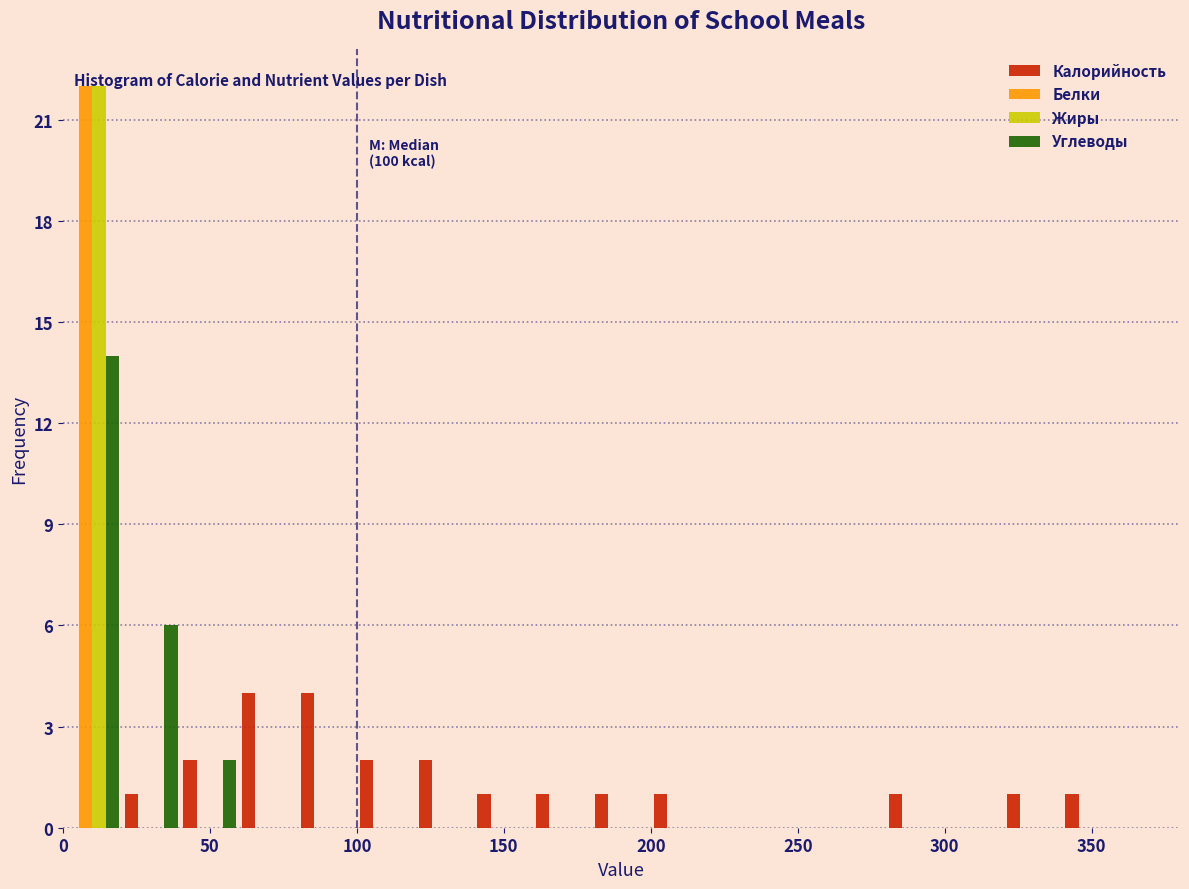

In the Углеводы series, which range on the x-axis has the tallest bar?

0 to 20